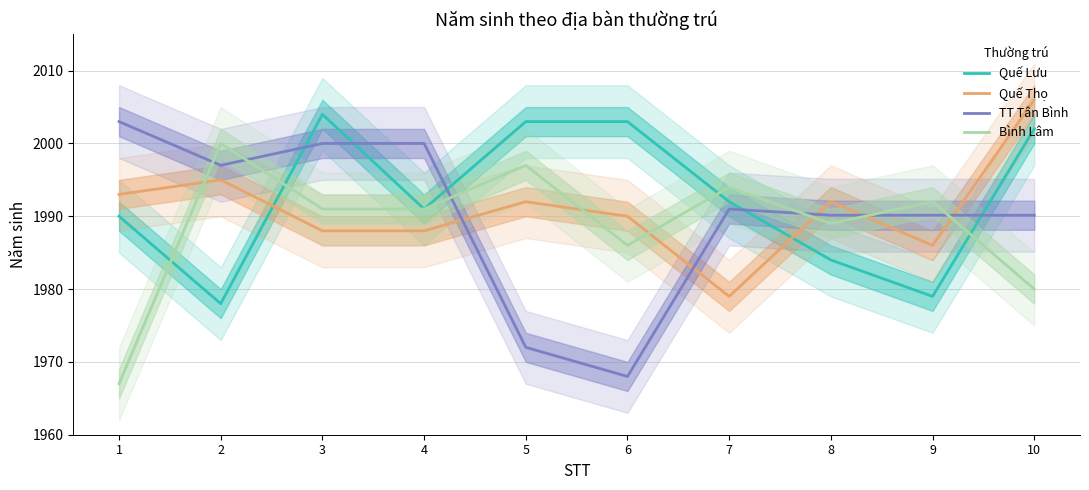

Which category has the highest value across all series?

10